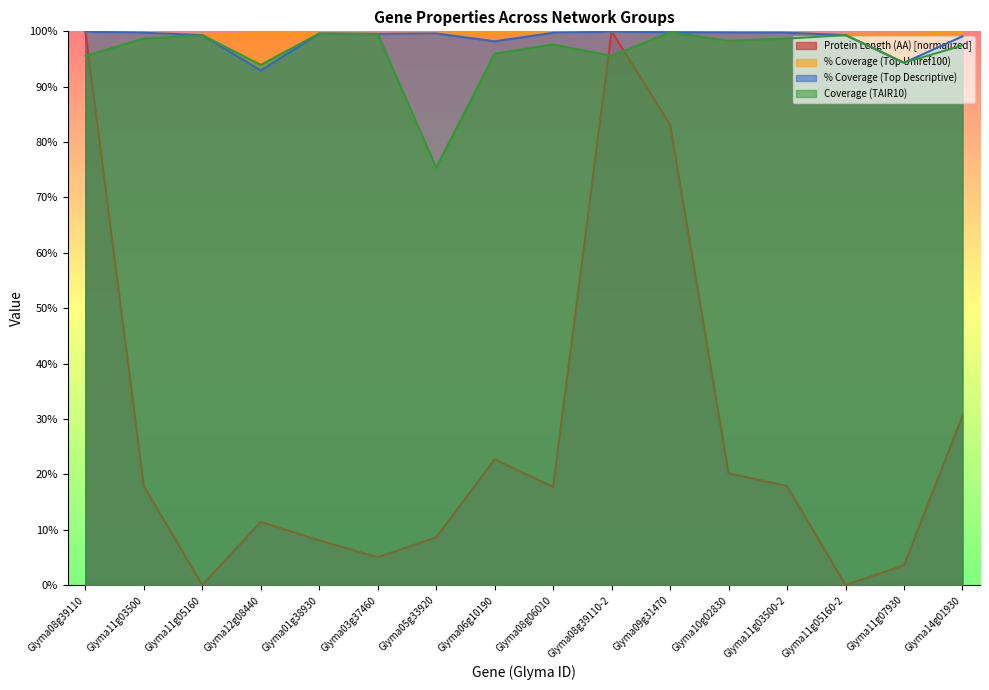

Which series has the largest total across all categories?

% Coverage (Top Uniref100)